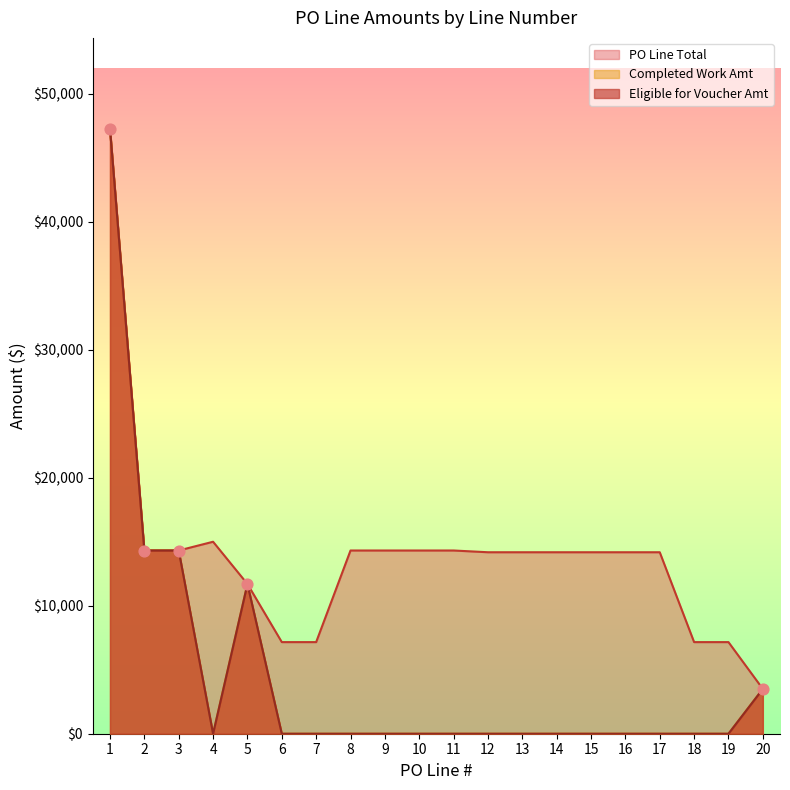

At how many categories does at least one series exceed 2372?

20